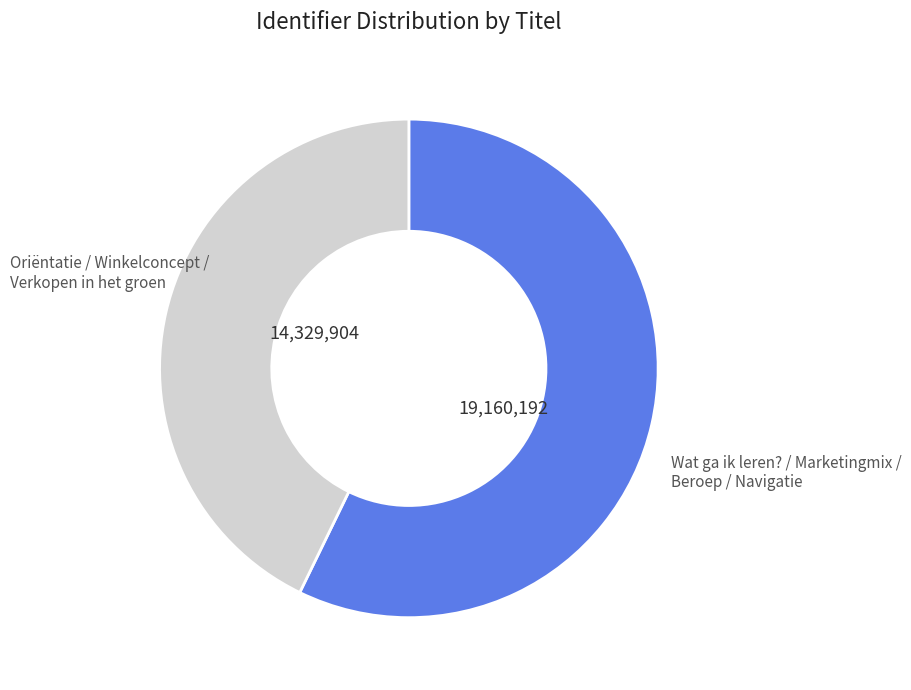

Does any single category account for the majority?

Yes